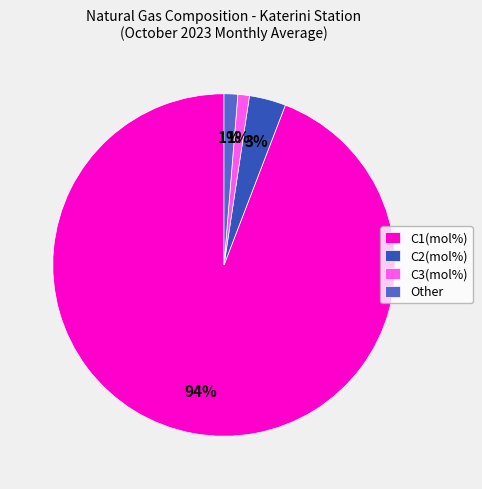

To the nearest percent, what portion does Other represent?

1%